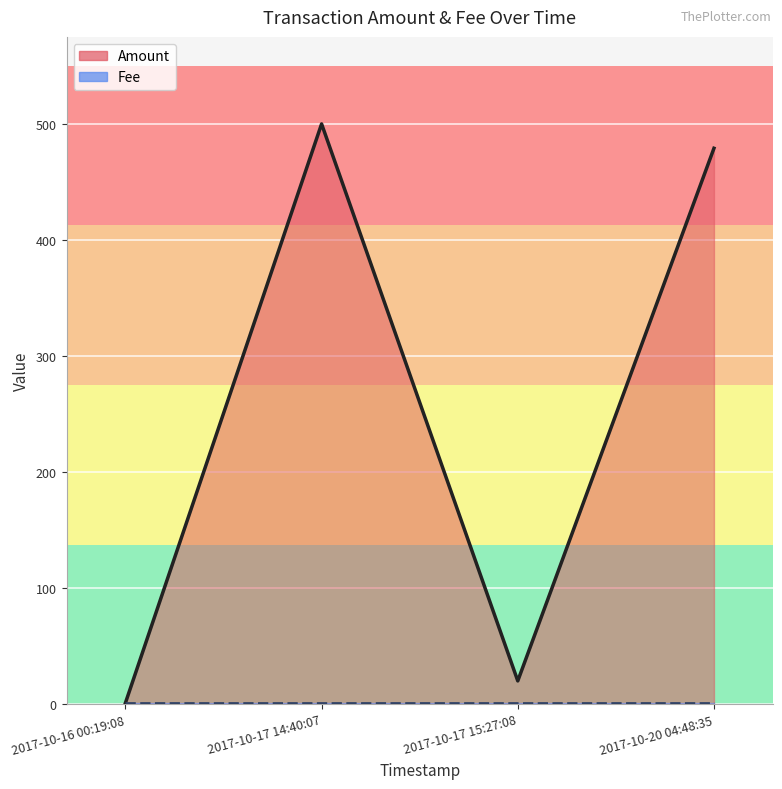

What is the sum of all values?

1000